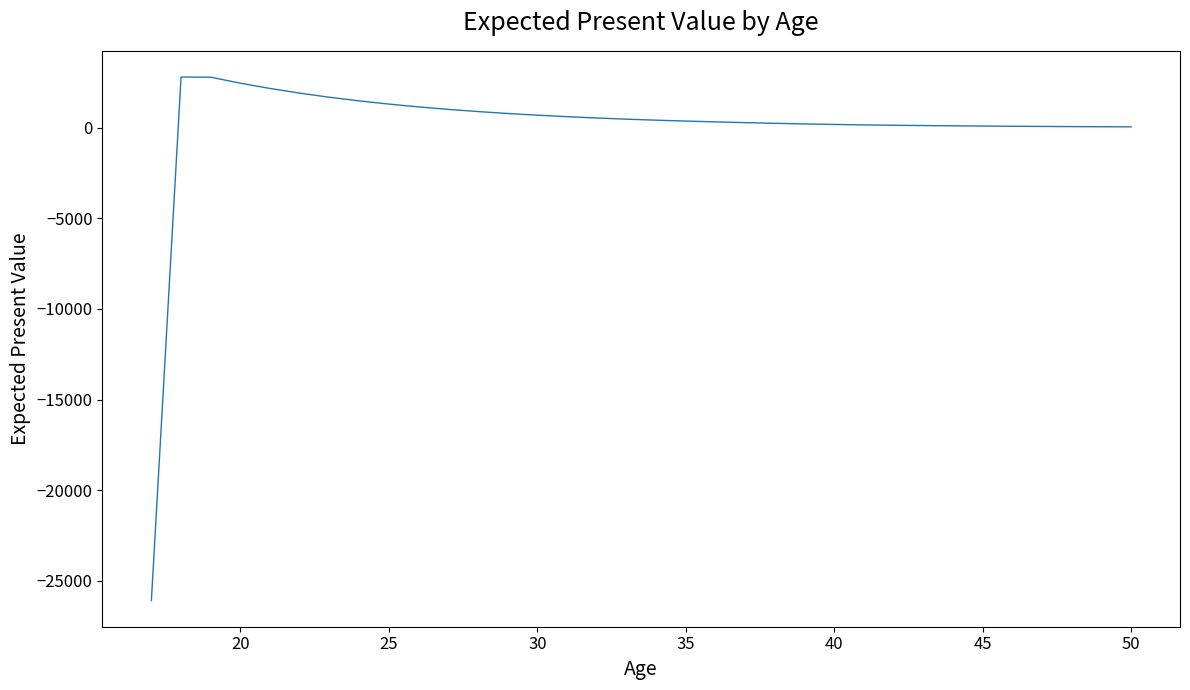

What is the maximum value shown in the chart?

2801.4